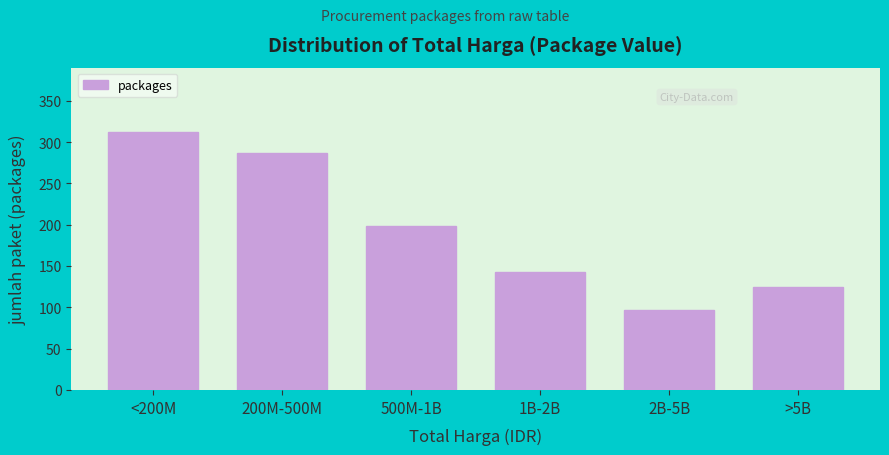

Reading left to right, transcribe all the data shown in this chart.

<200M=312	200M-500M=287	500M-1B=198	1B-2B=143	2B-5B=97	>5B=124